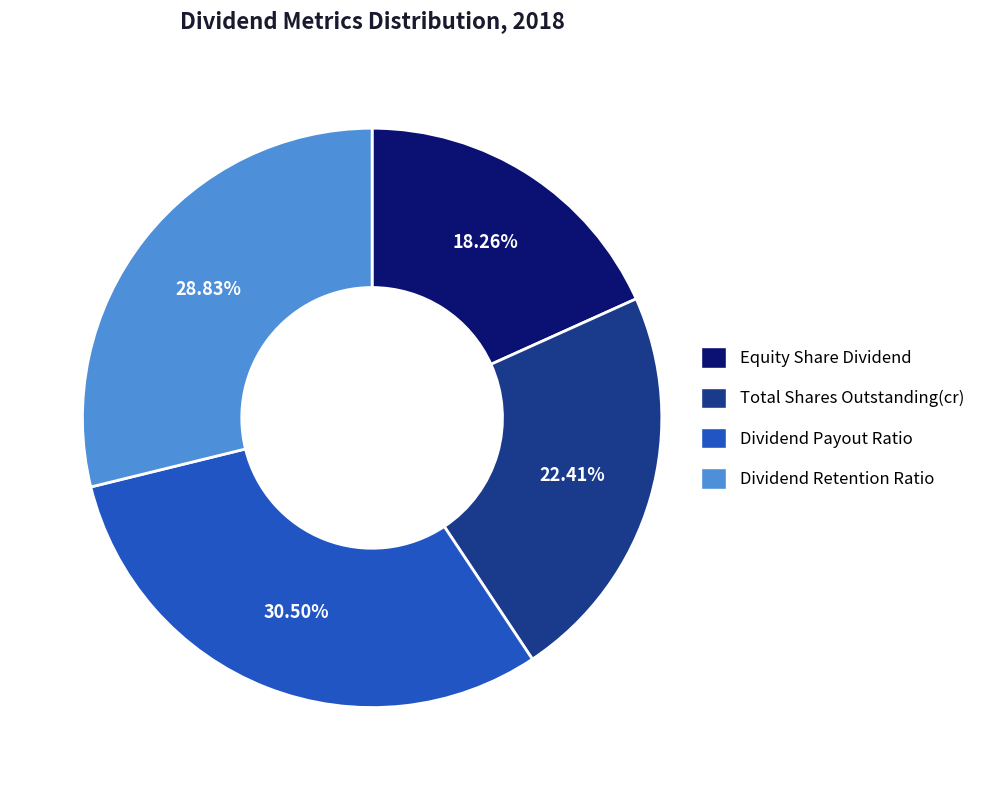

Does Equity Share Dividend account for over 50% of the chart?

No